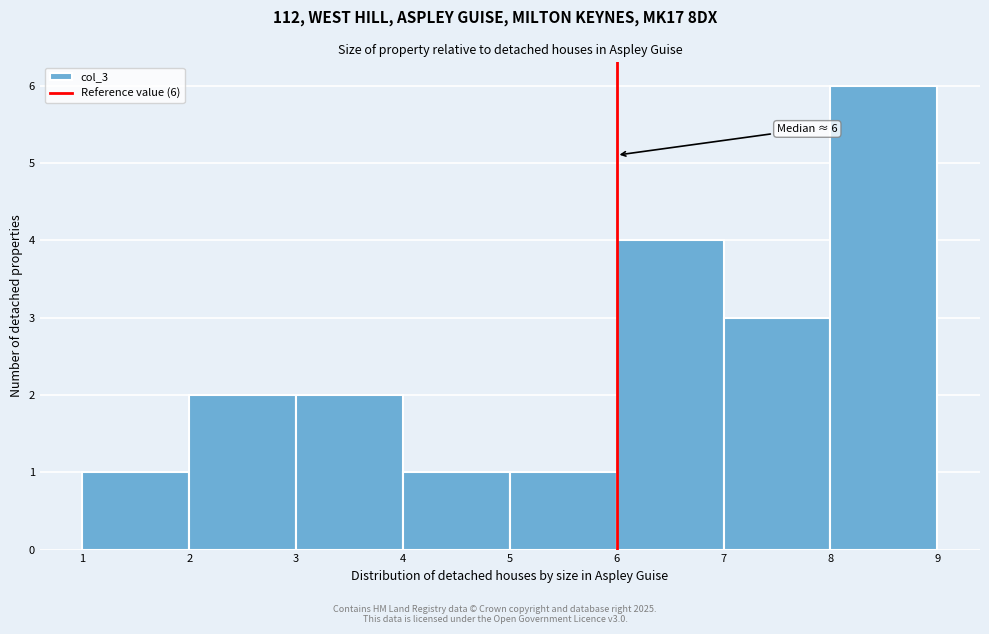

Which range on the x-axis has the tallest bar?

8 to 9